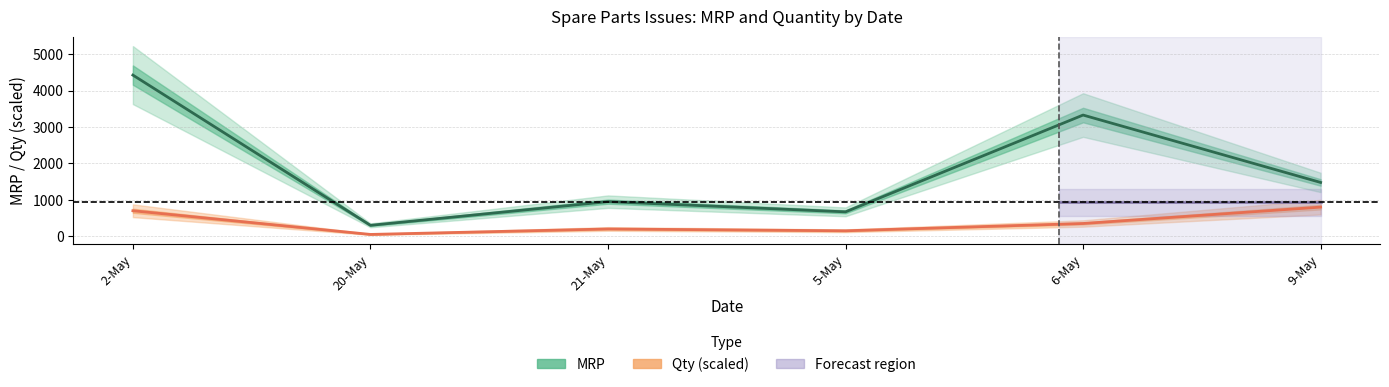

What is the sum of the MRP values at 5-May and 2-May?

5094